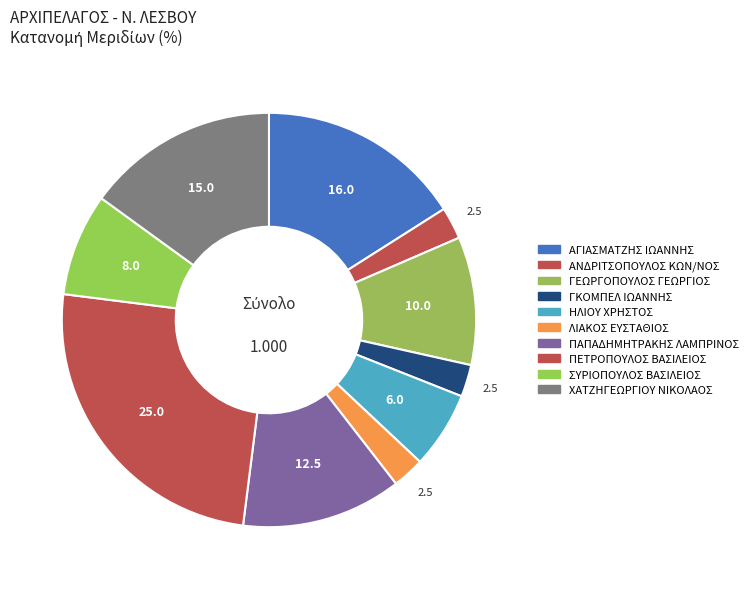

To the nearest percent, what is the combined percentage of ΧΑΤΖΗΓΕΩΡΓΙΟΥ ΝΙΚΟΛΑΟΣ and ΓΕΩΡΓΟΠΟΥΛΟΣ ΓΕΩΡΓΙΟΣ?

25%